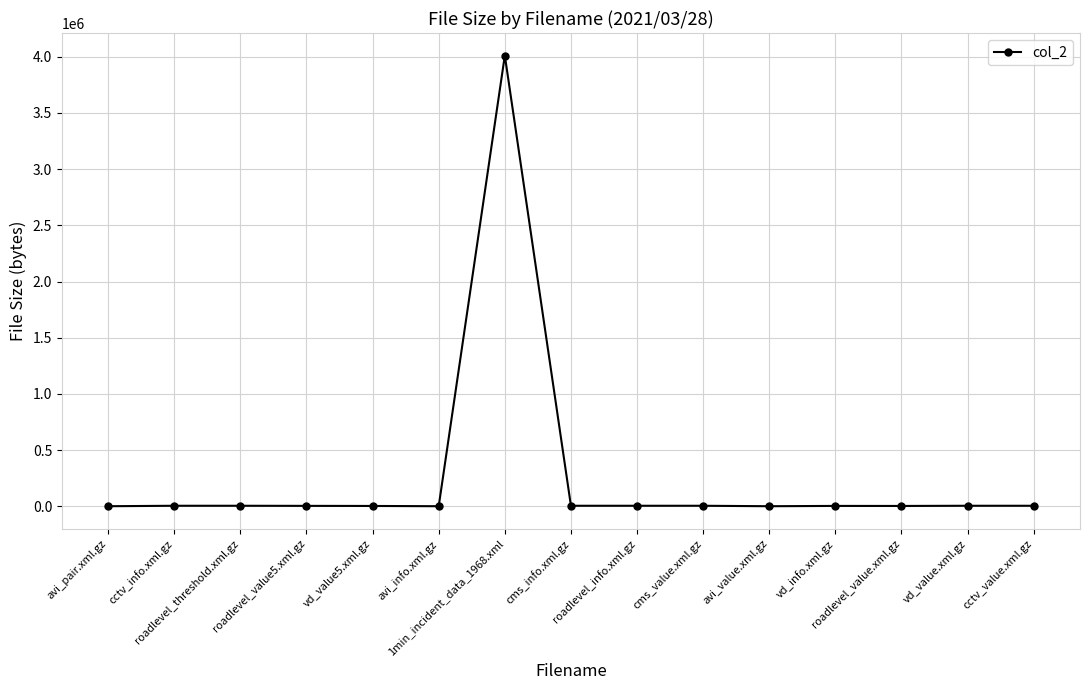

What is the sum of all values?

4069819